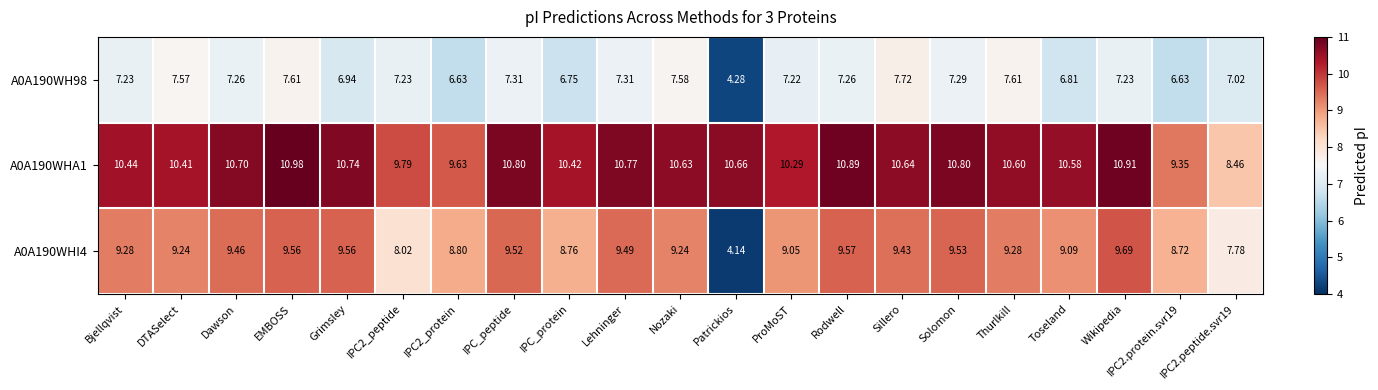

Rank the series at Nozaki from highest to lowest value.

A0A190WHA1, A0A190WHI4, A0A190WH98